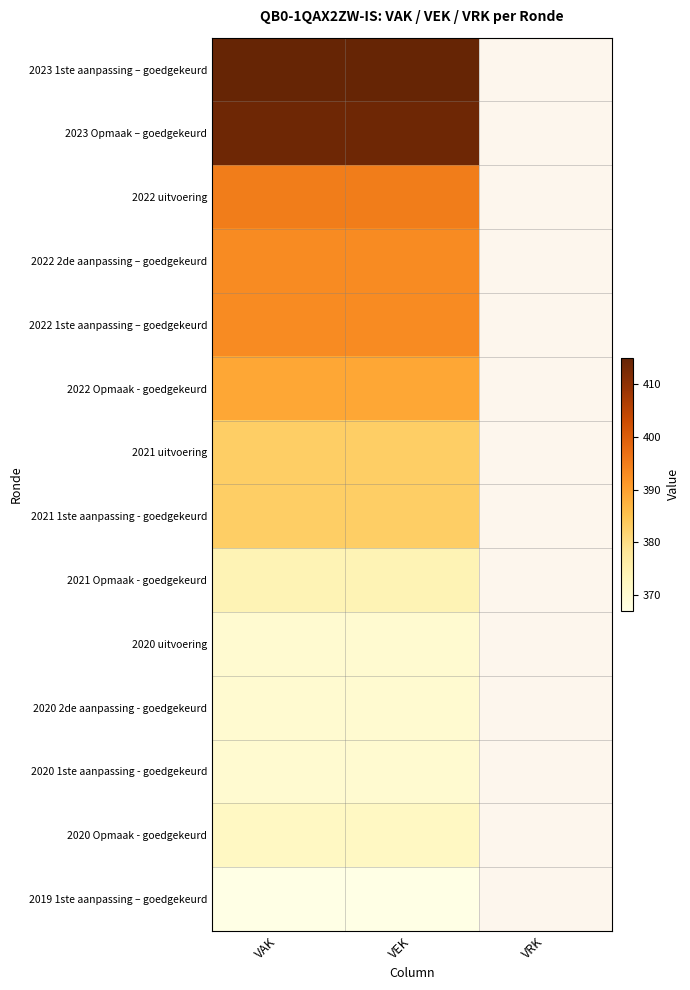

The value of 2021 1ste aanpassing - goedgekeurd at VAK is 383. True or false?

True